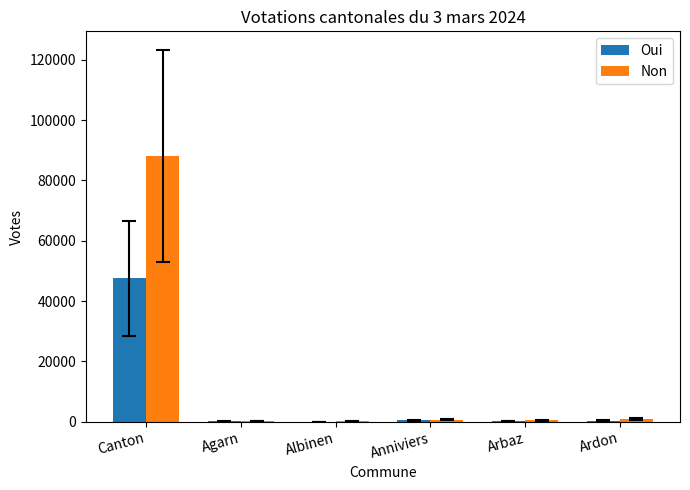

What is the sum of all Non values?

90357